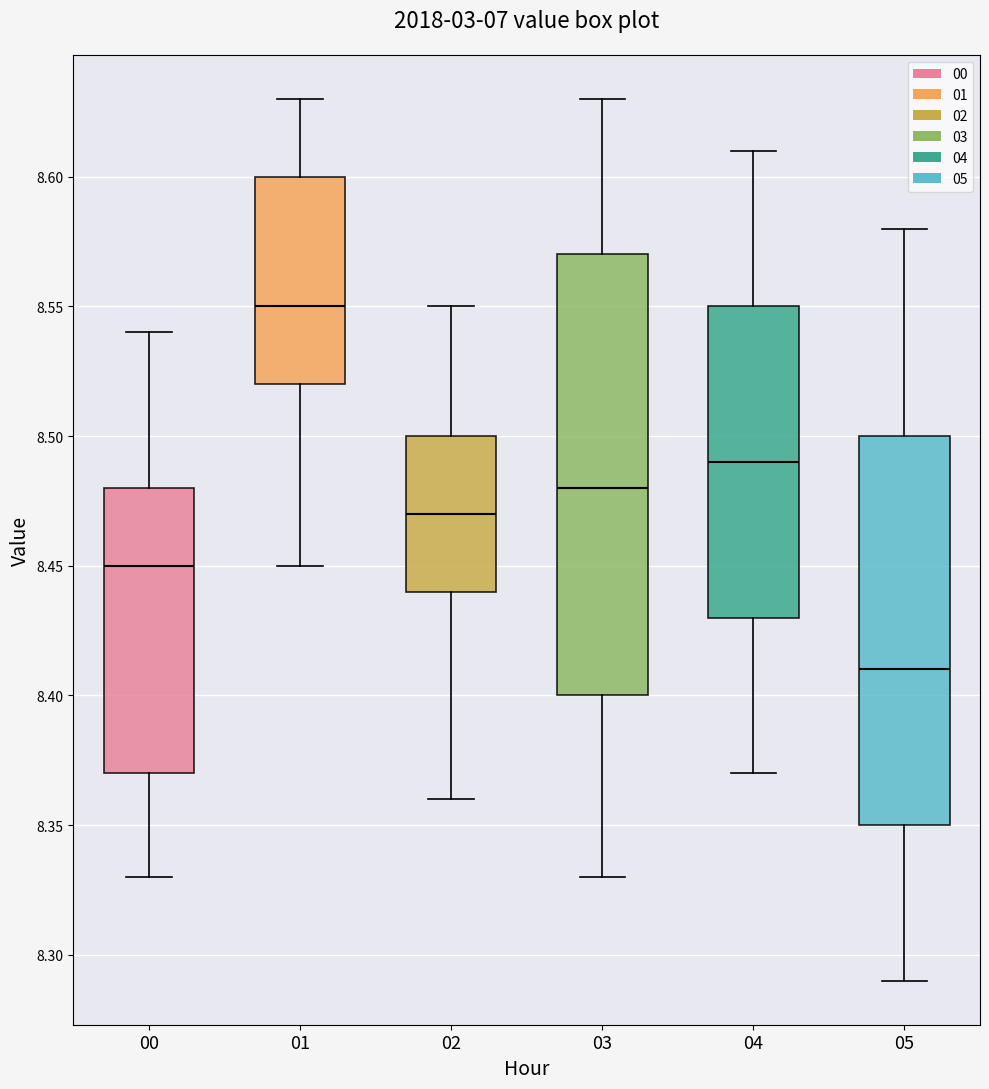

Which box is the tallest, from its lower edge to its upper edge?

03